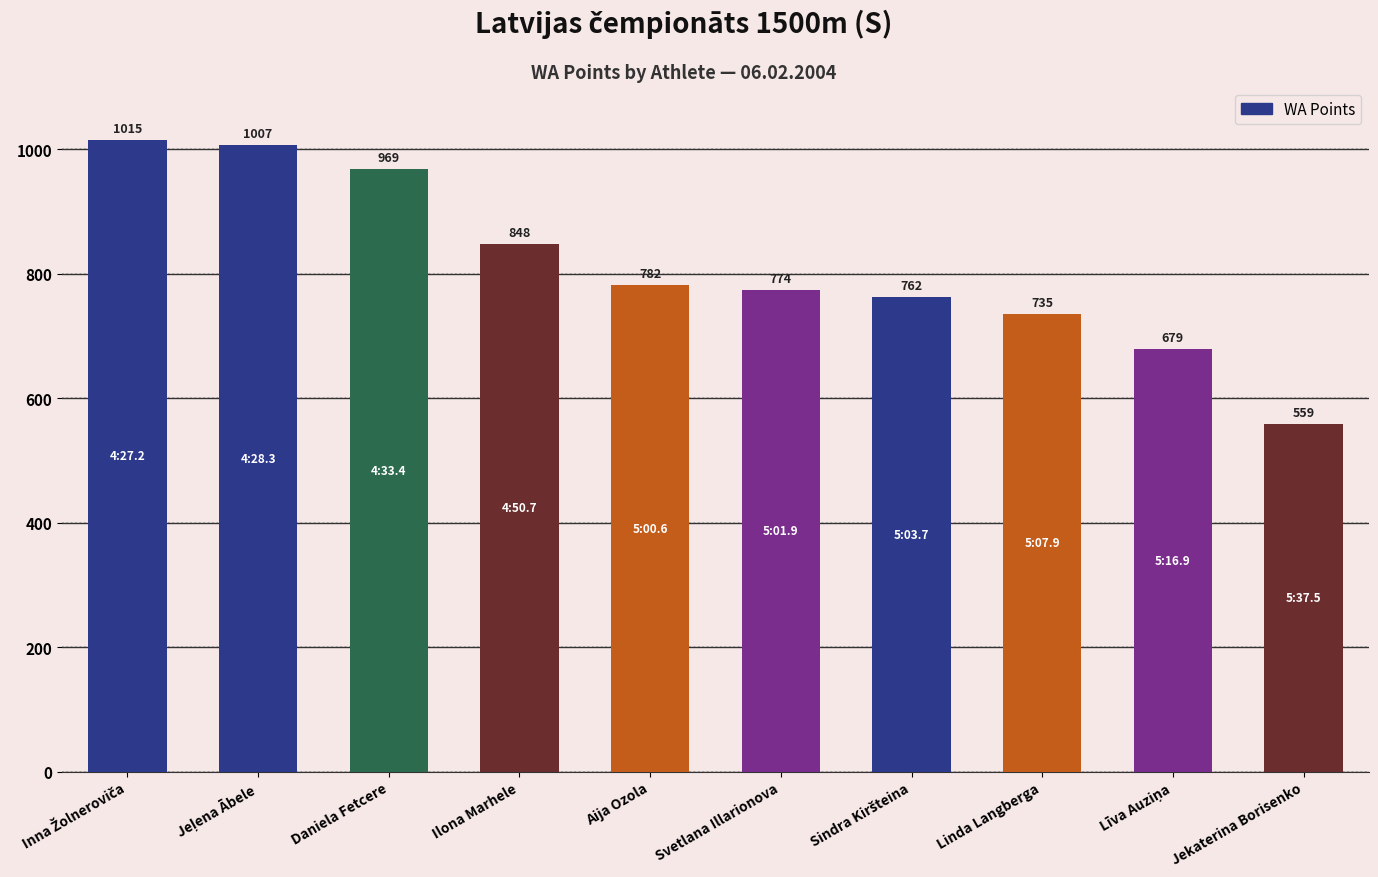

Approximately how many times larger is the value at Linda Langberga compared to Daniela Fetcere?

0.8